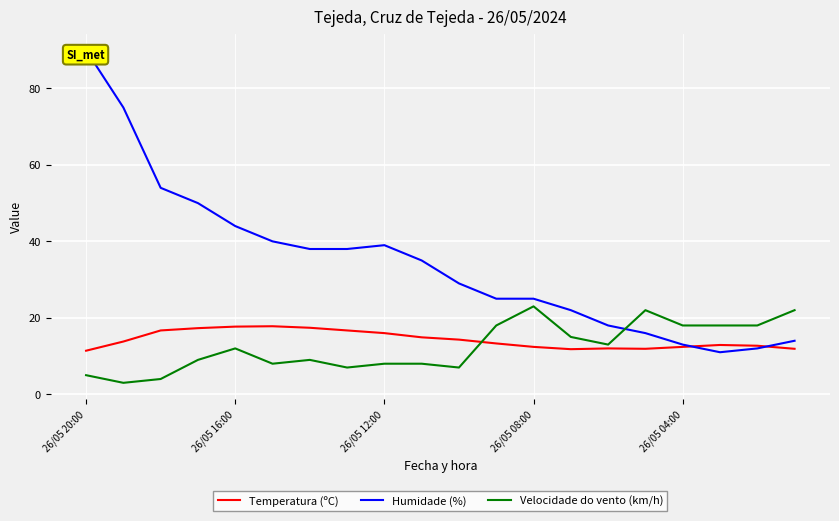

How many times do Humidade (%) and Temperatura (ºC) cross each other?

2